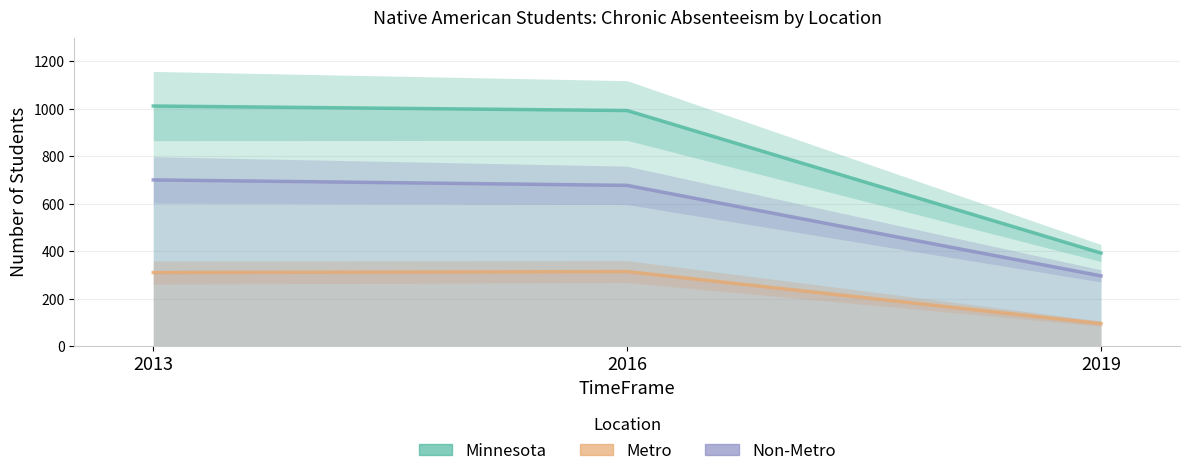

How many data points in Non-Metro are above 678?

1